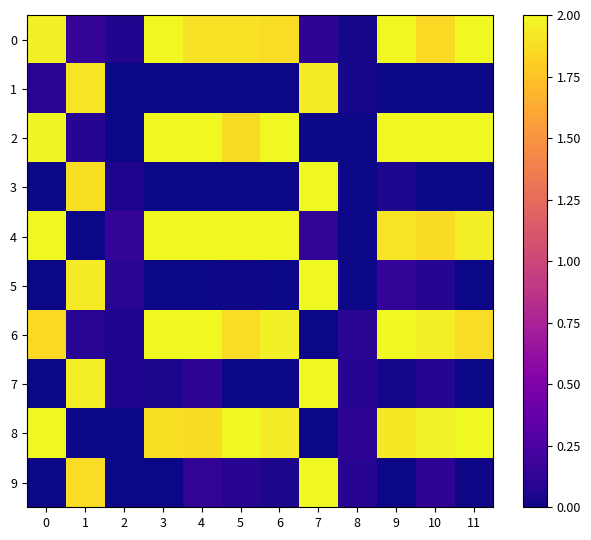

What is the total value across all series at 2?

0.5